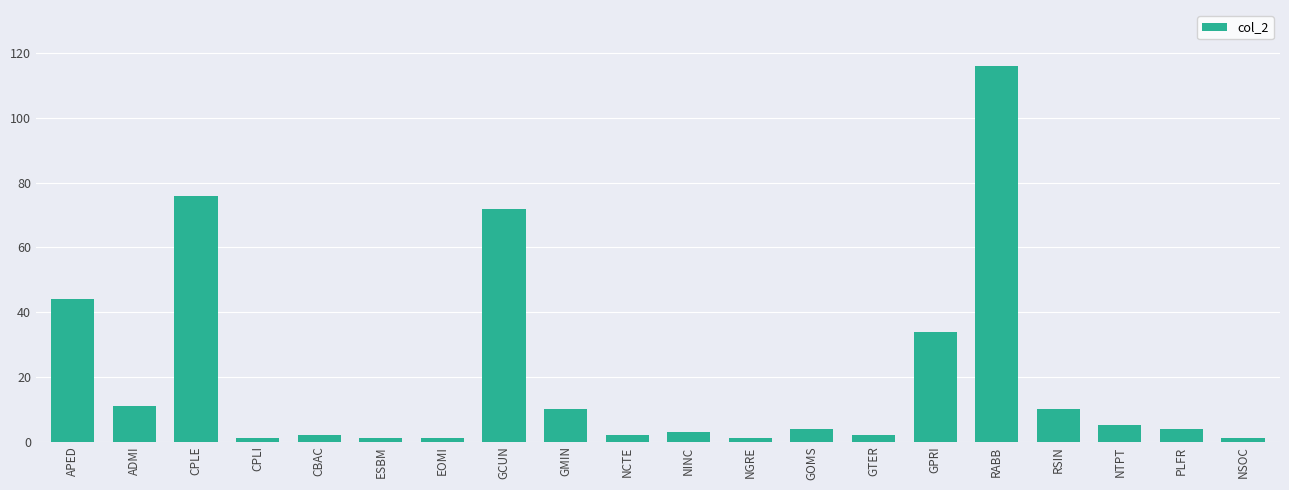

The chart shows a value of 76 at CPLE. True or false?

True